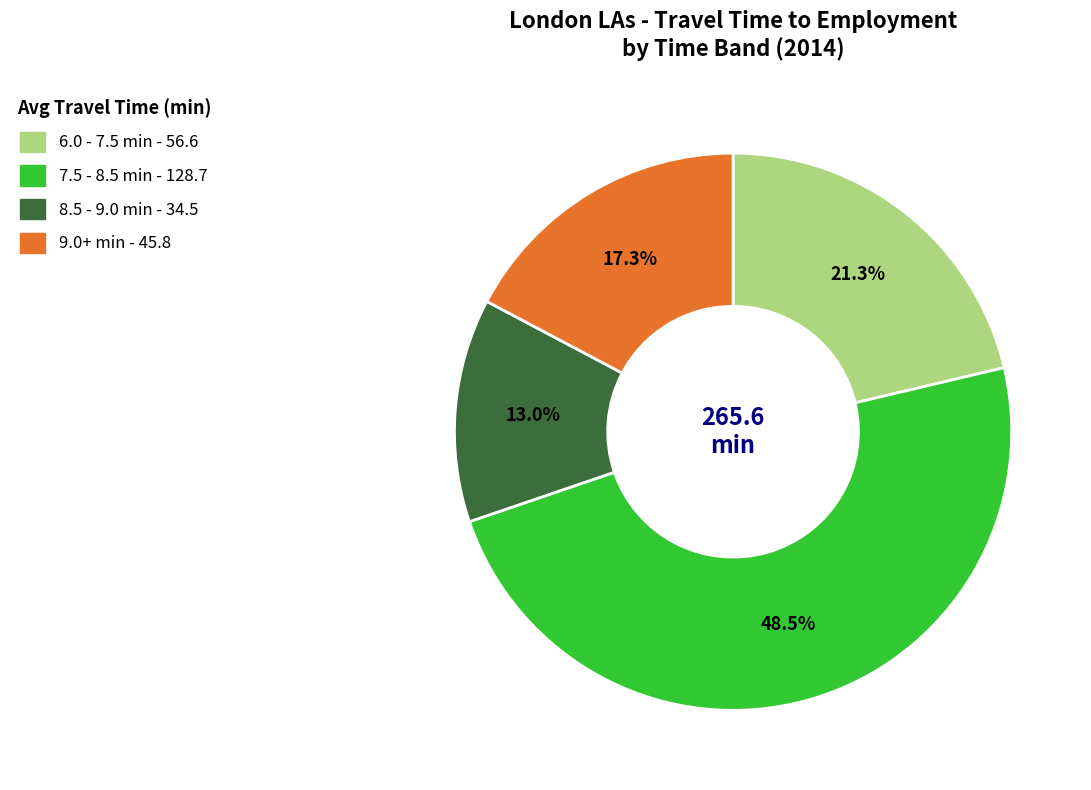

Count the number of slices in the pie.

4